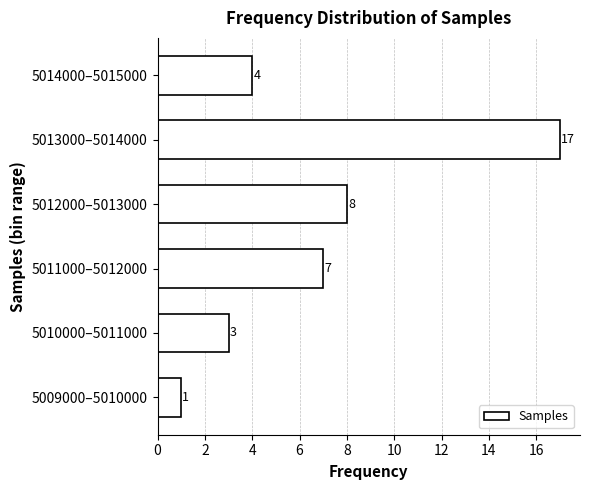

Reading bottom to top, what are all the values shown in this chart?

1	3	7	8	17	4